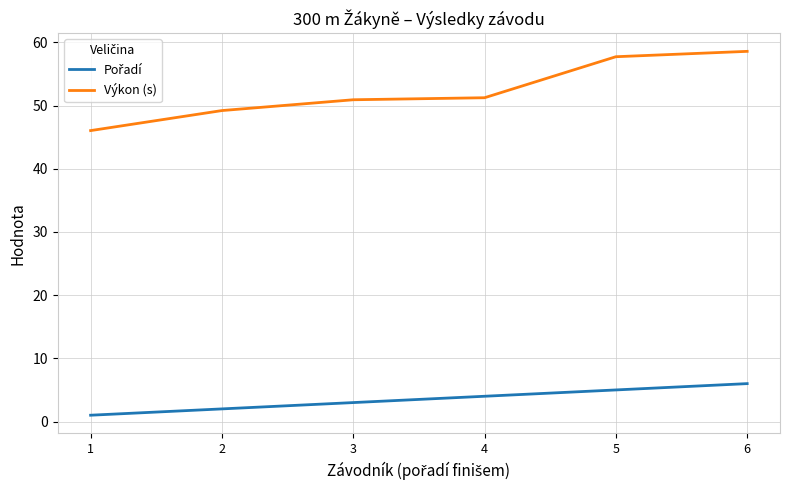

Is this an area chart (filled region under the line)?

No